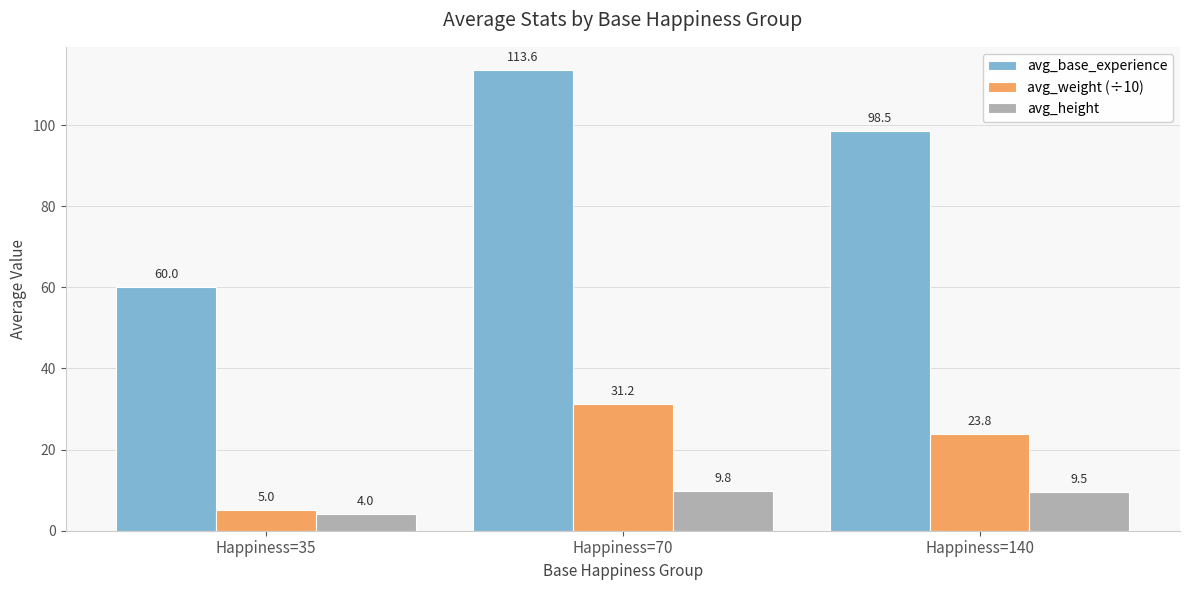

What is the value of the avg_height bar at the 1st from the left?

4.0